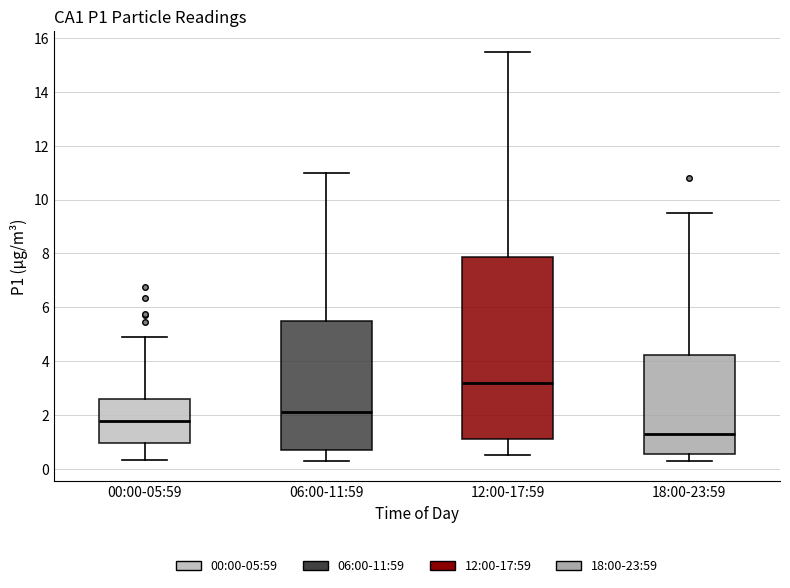

Which box is the tallest, from its lower edge to its upper edge?

12:00-17:59